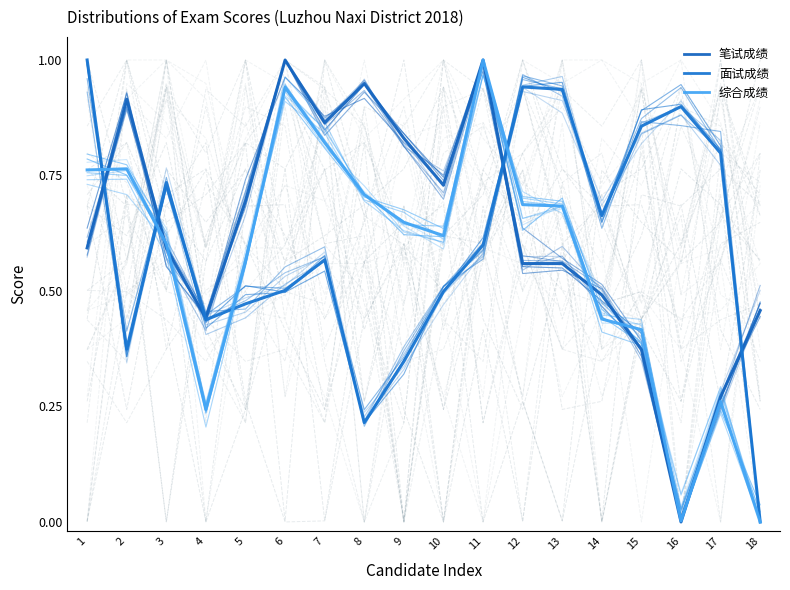

Reading left to right, transcribe all the data shown in this chart.

笔试成绩: 1=0.6	2=0.9	3=0.6	4=0.4	5=0.7	6=1.0	7=0.9	8=0.9	9=0.8	10=0.7	11=1.0	12=0.6	13=0.6	14=0.5	15=0.4	16=0.0	17=0.3	18=0.5
面试成绩: 1=1.0	2=0.4	3=0.7	4=0.4	5=0.5	6=0.5	7=0.6	8=0.2	9=0.3	10=0.5	11=0.6	12=0.9	13=0.9	14=0.7	15=0.9	16=0.9	17=0.8	18=0.0
综合成绩: 1=0.8	2=0.8	3=0.6	4=0.2	5=0.6	6=0.9	7=0.8	8=0.7	9=0.6	10=0.6	11=1.0	12=0.7	13=0.7	14=0.4	15=0.4	16=0.0	17=0.3	18=0.0